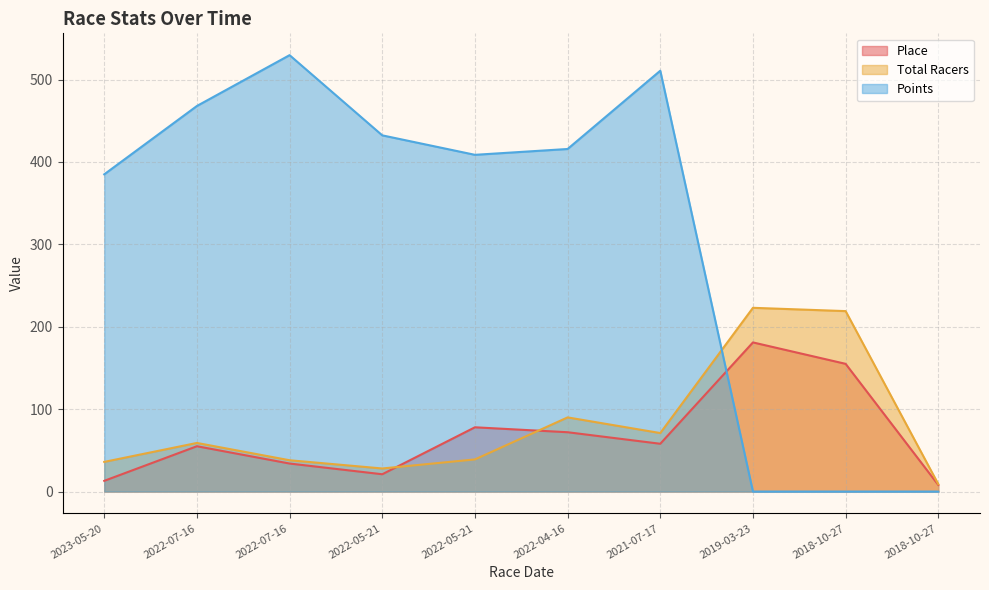

At which category is the sum across all series the highest?

2021-07-17